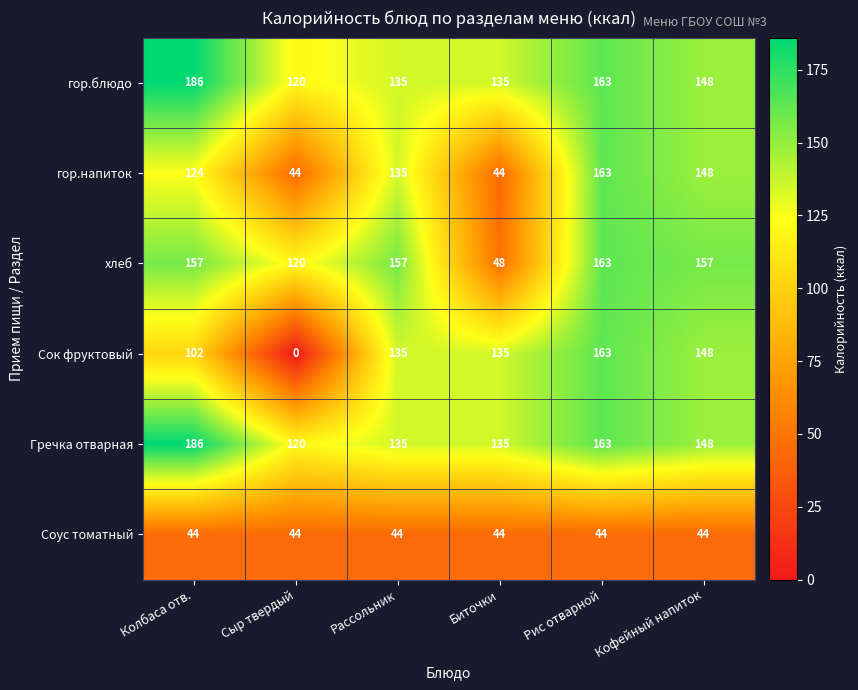

Which series has the largest range (max minus min)?

Сок фруктовый